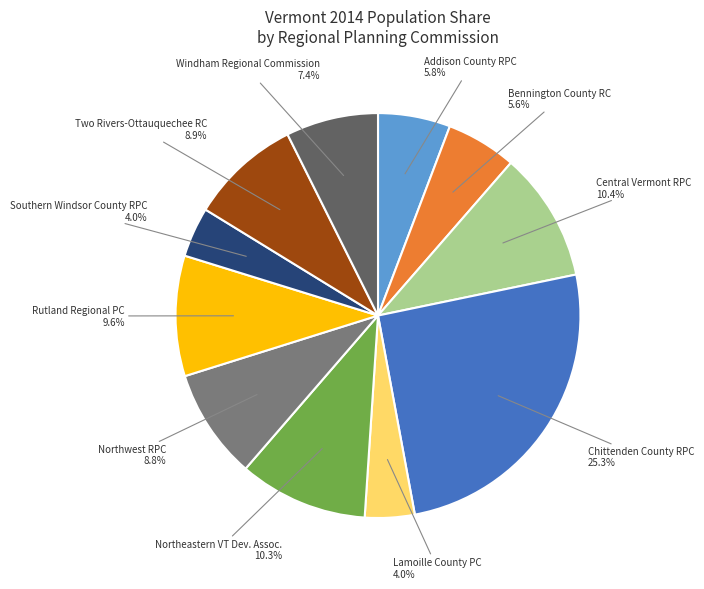

Does any single category account for the majority?

No